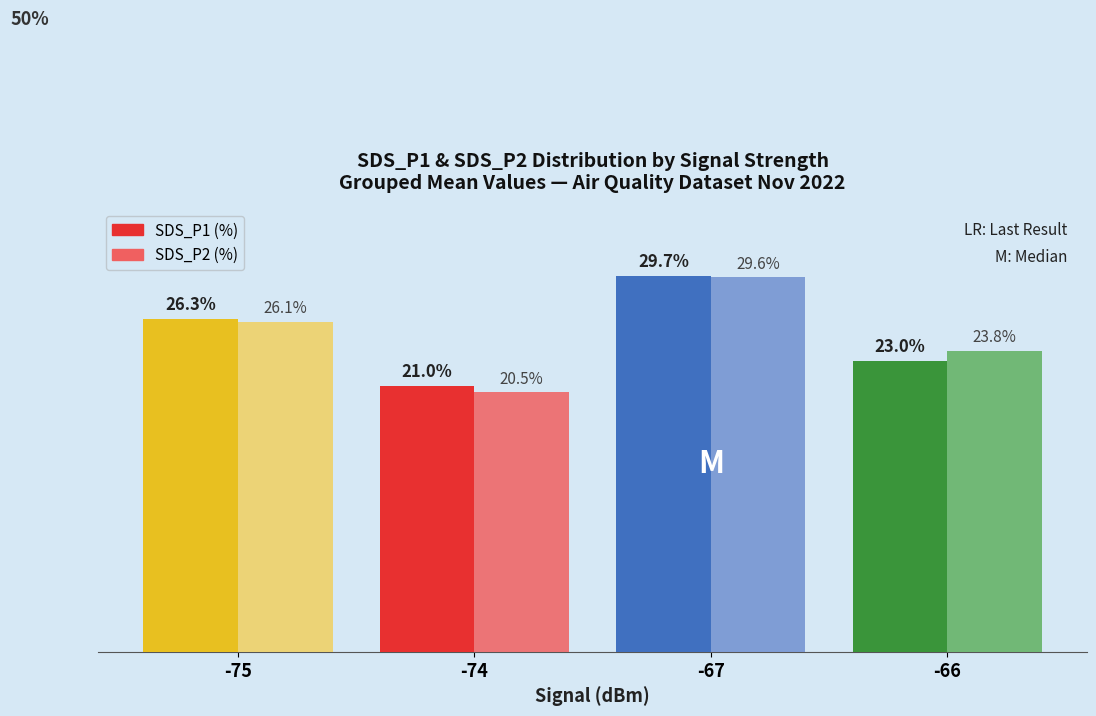

Which series has the widest spread of values?

SDS_P2 (%)